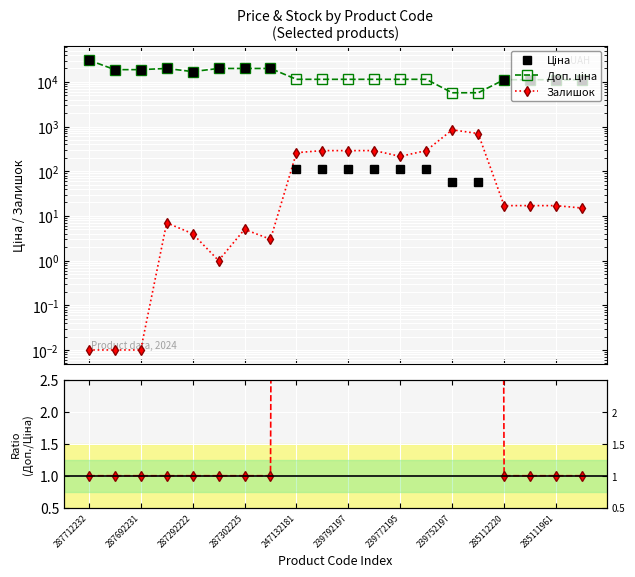

What value does the Залишок series have at 17?

17.0